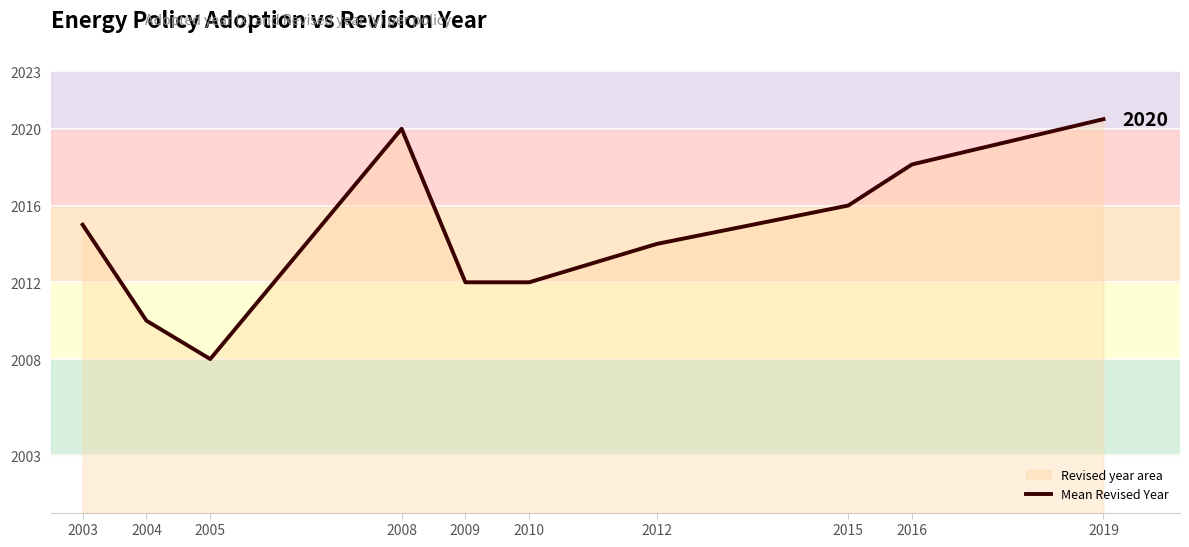

Reading right to left, extract all data points from this chart.

2019=2020.5	2016=2018.1	2015=2016.0	2012=2014.0	2010=2012.0	2009=2012.0	2008=2020.0	2005=2008.0	2004=2010.0	2003=2015.0